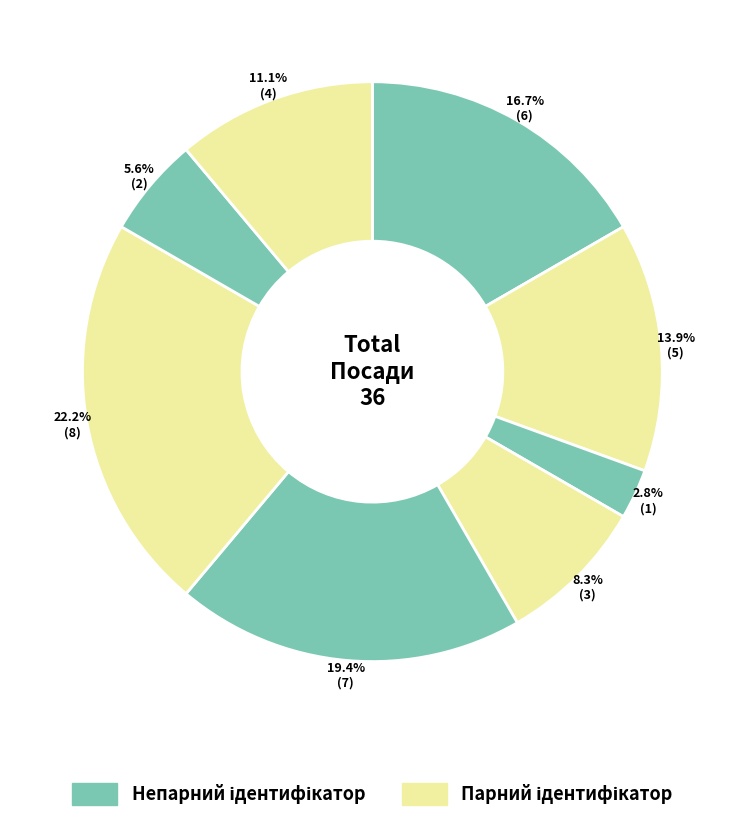

How many segments does this pie chart have?

8